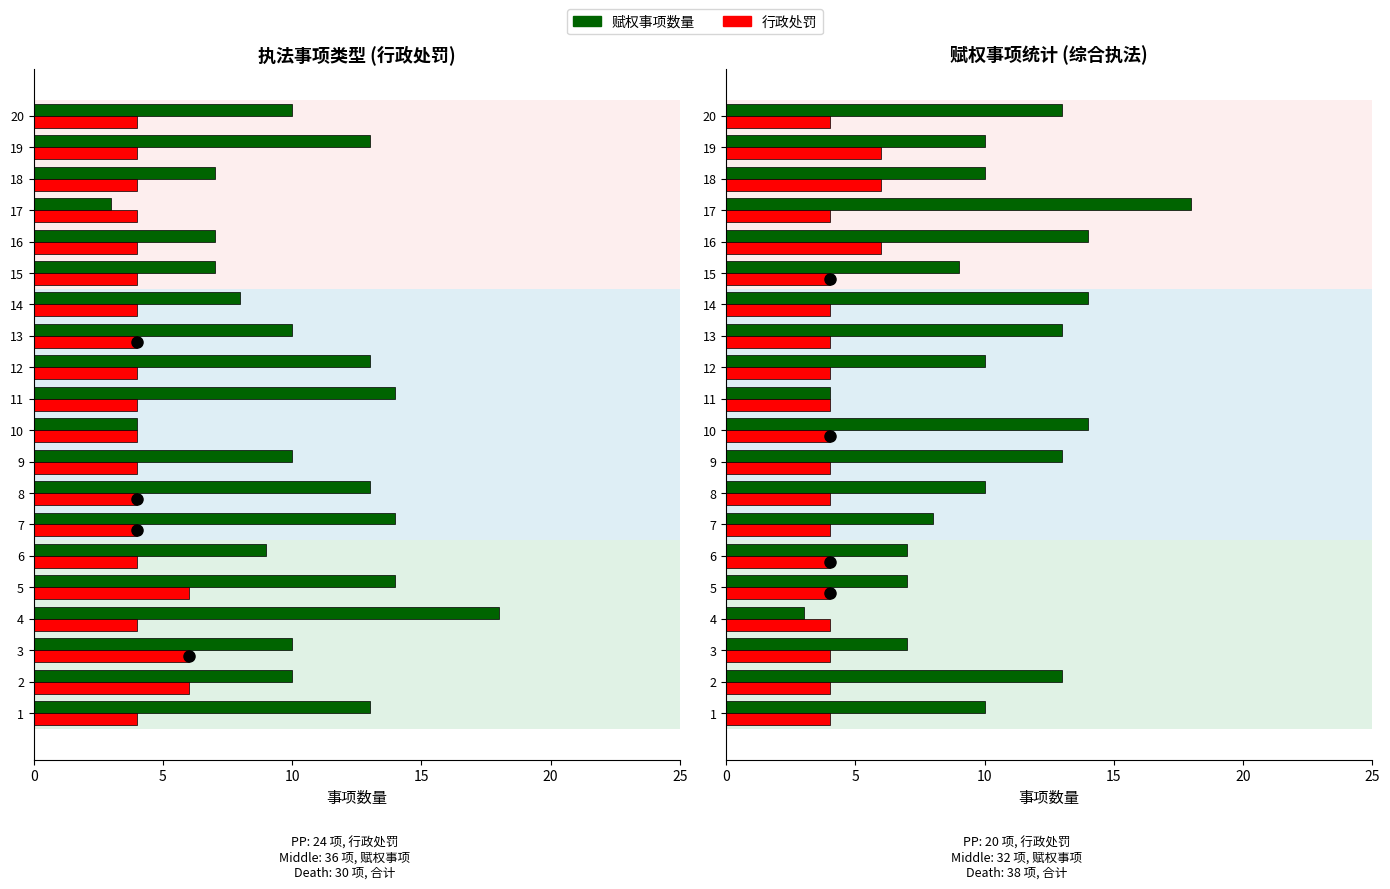

List the series in order of their peak value, highest first.

赋权事项数量, 行政处罚